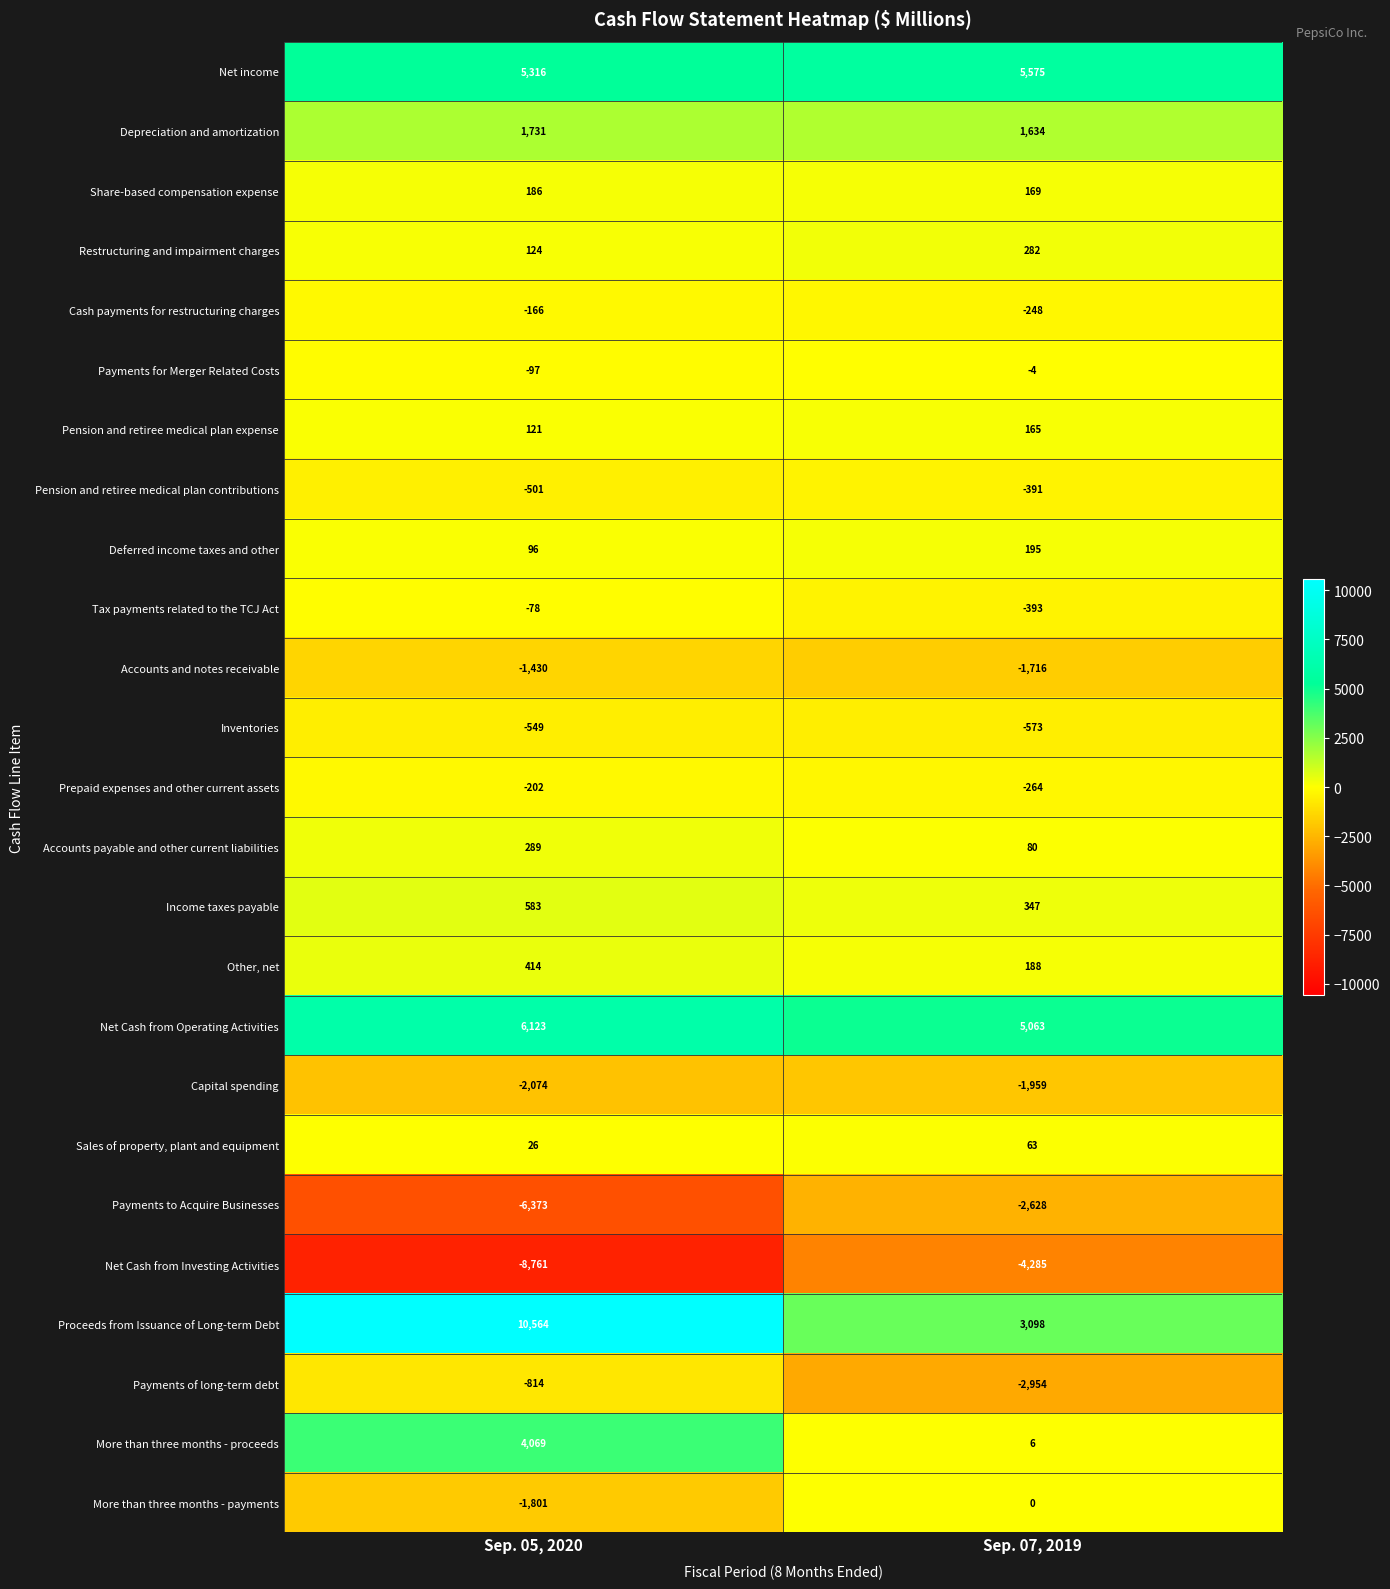

How many series are shown in this chart?

25